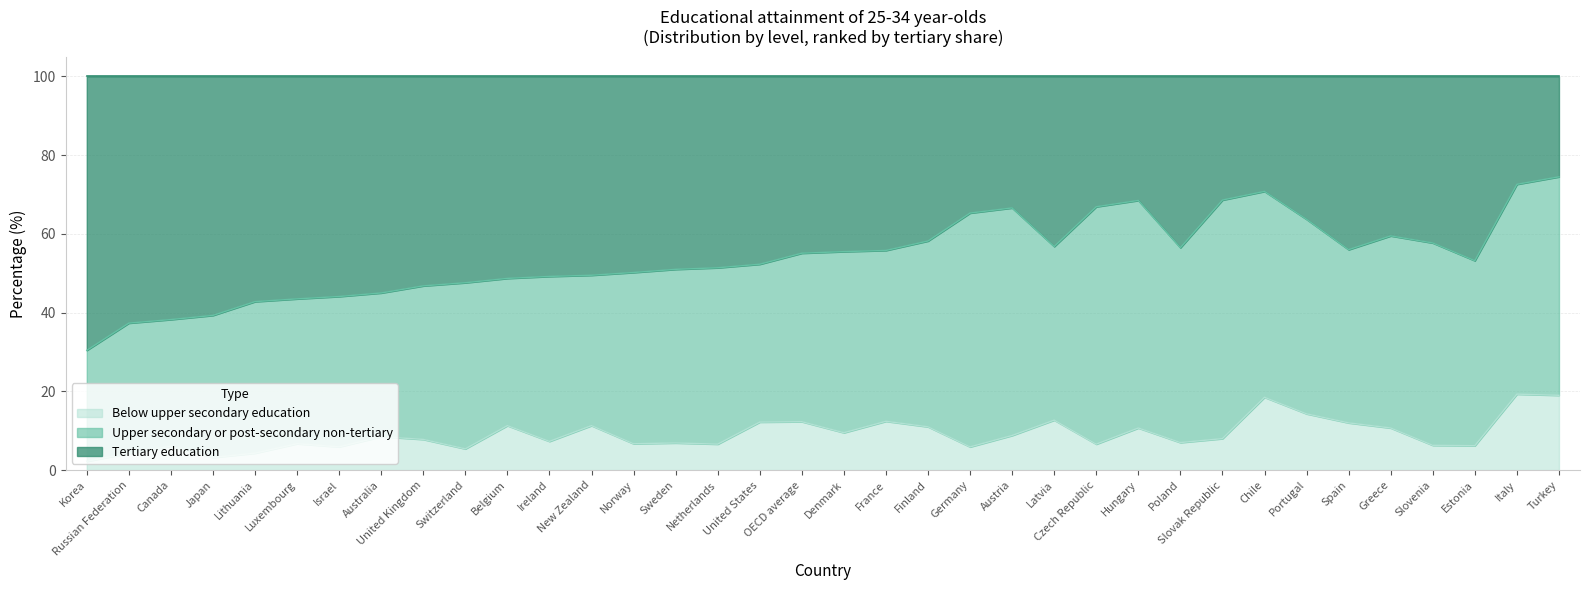

True or false: below_upper and tertiary intersect in this chart.

False